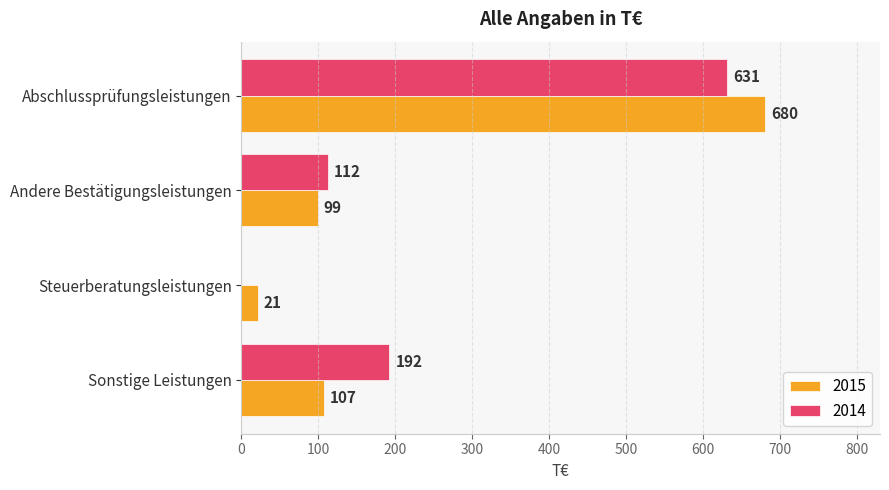

Is the value of 2015 at Abschlussprüfungsleistungen greater than the value of 2014 at Abschlussprüfungsleistungen?

Yes